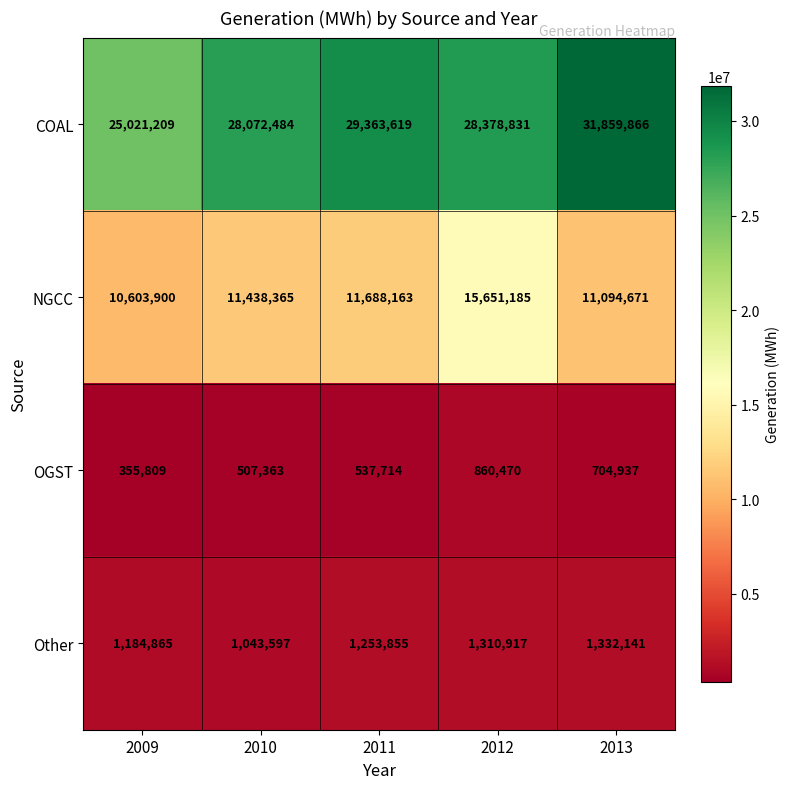

At which category does the chart reach its minimum across all series?

2009